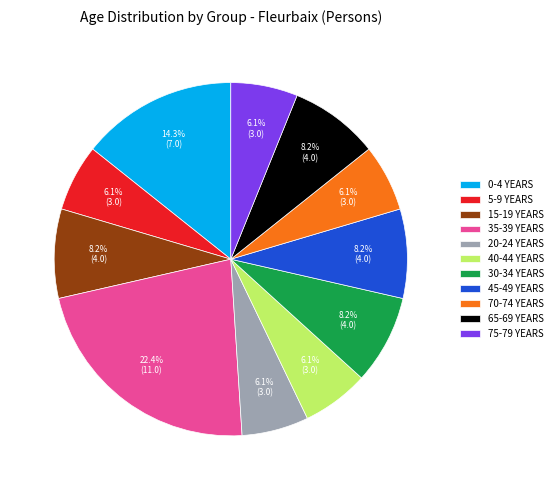

Which slice is the largest?

35-39 YEARS